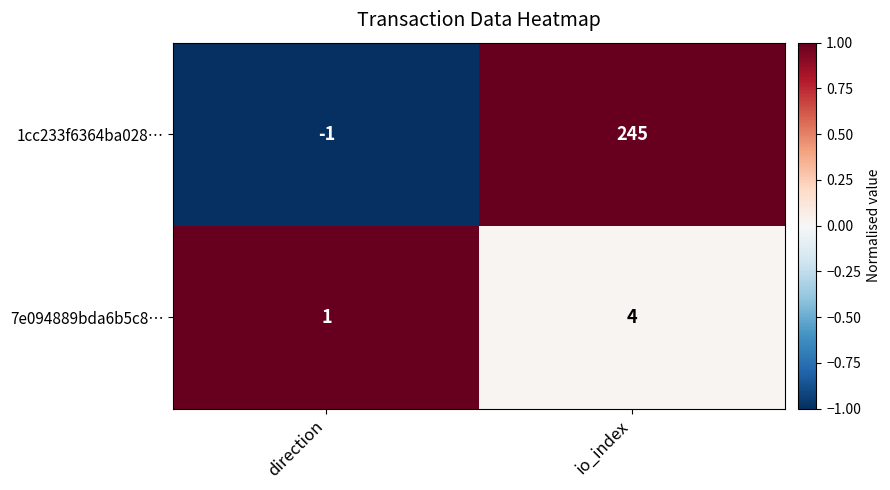

Which series changed the most between direction and io_index?

1cc233f6364ba028…